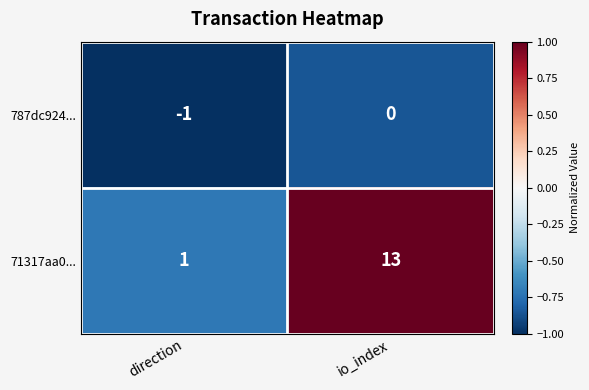

Rank the series by their average value, from highest to lowest.

71317aa0..., 787dc924...